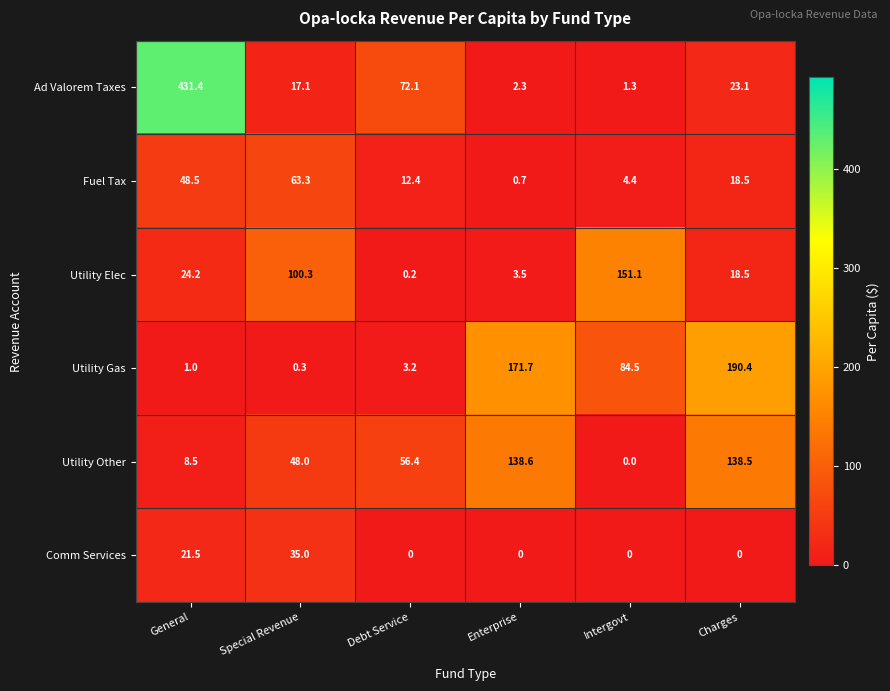

True or false: Utility Other has a value of 8.5 at General.

True